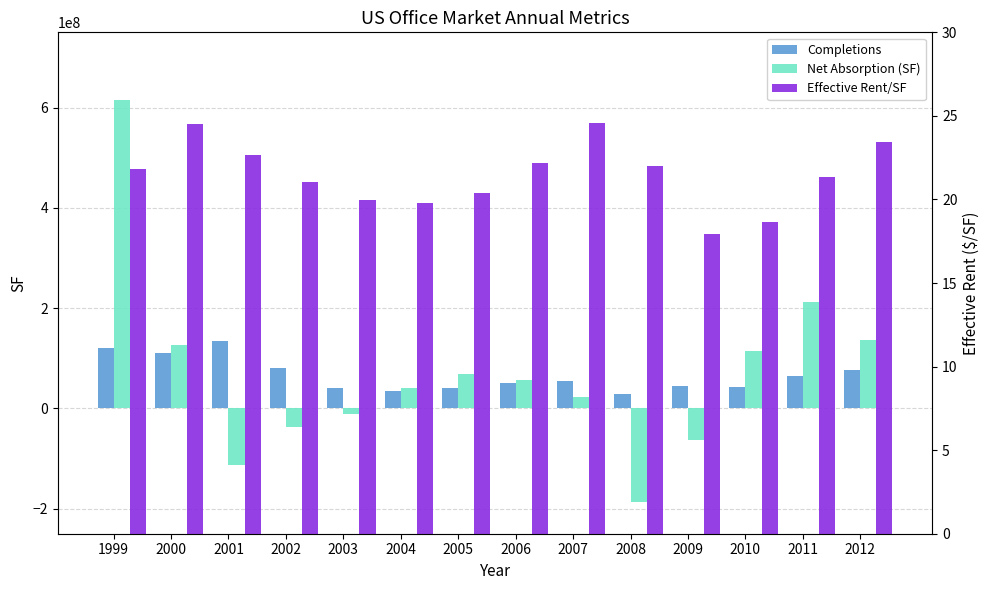

Rank the series by their maximum value, from highest to lowest.

Net Absorption (SF), Completions, Effective Rent/SF